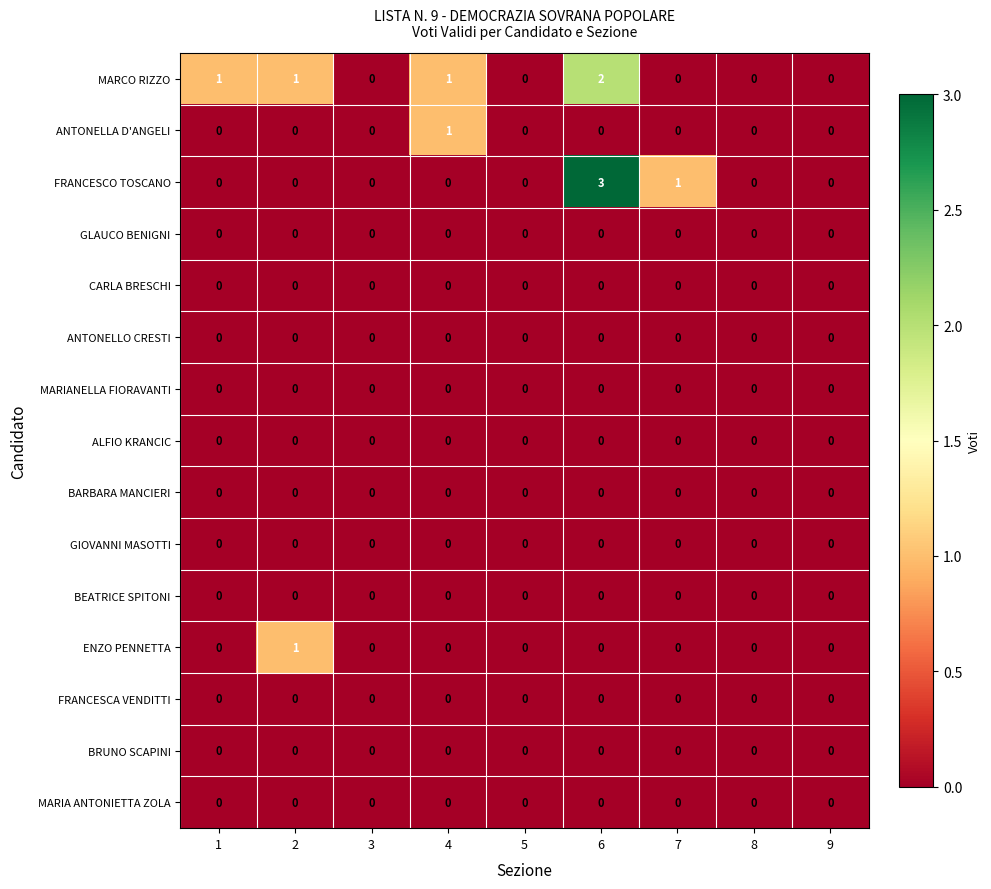

Which series has the widest spread of values?

FRANCESCO TOSCANO